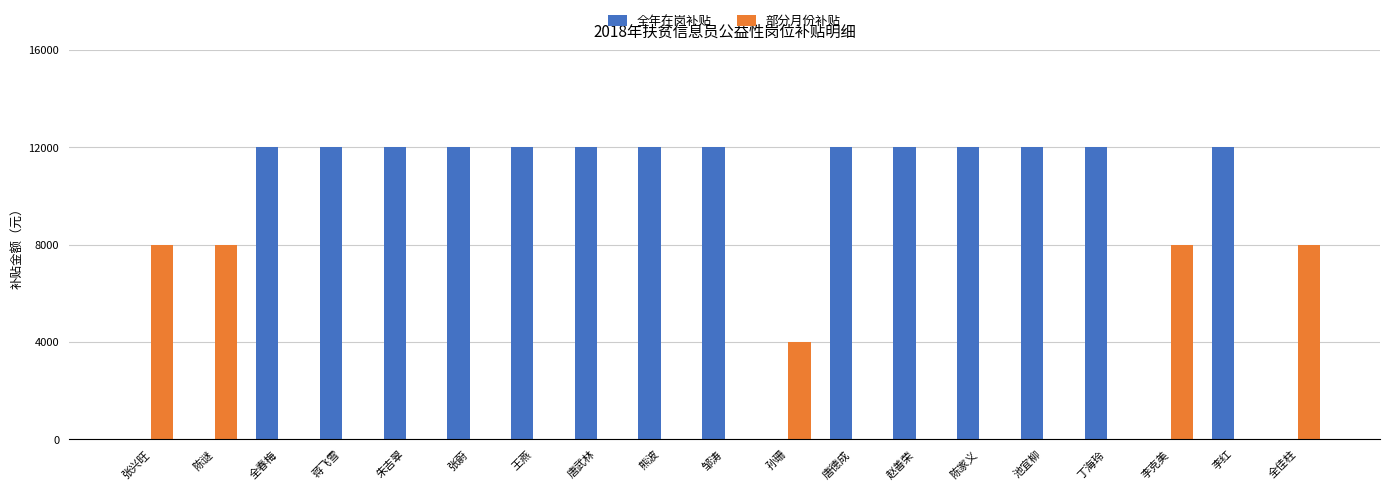

Which series has the largest total across all categories?

全年在岗补贴